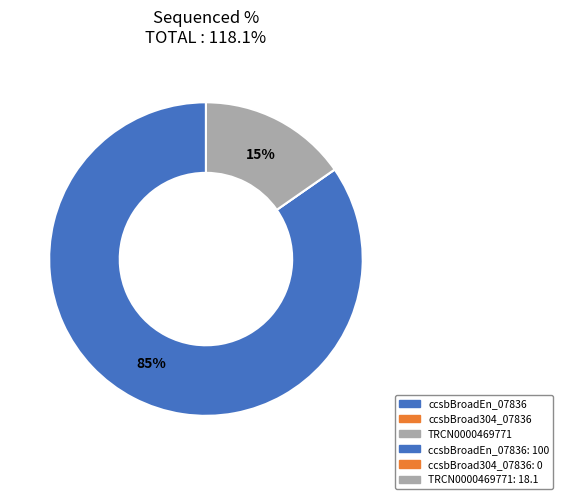

Is there a majority slice in this chart?

Yes